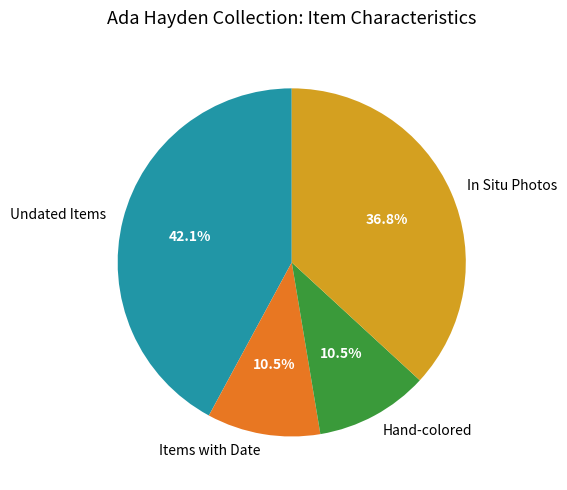

How many slices are in this pie chart?

4